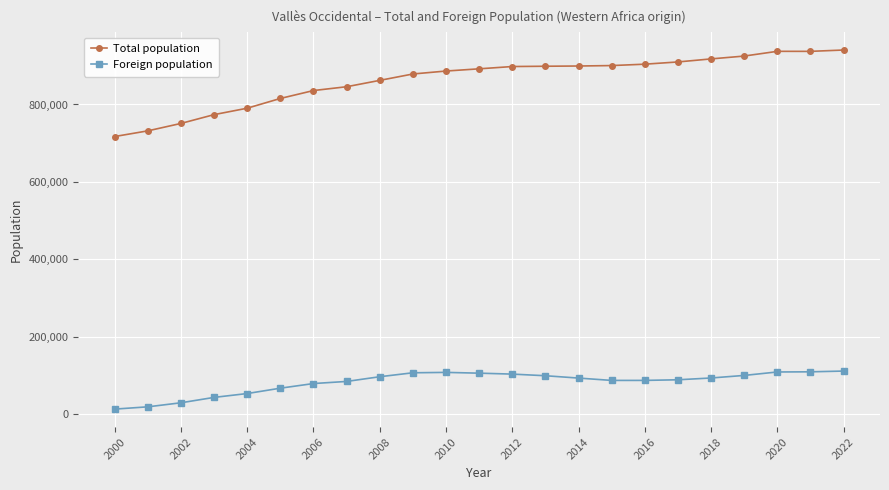

The value of Total population at 2010 is 1373359. True or false?

False